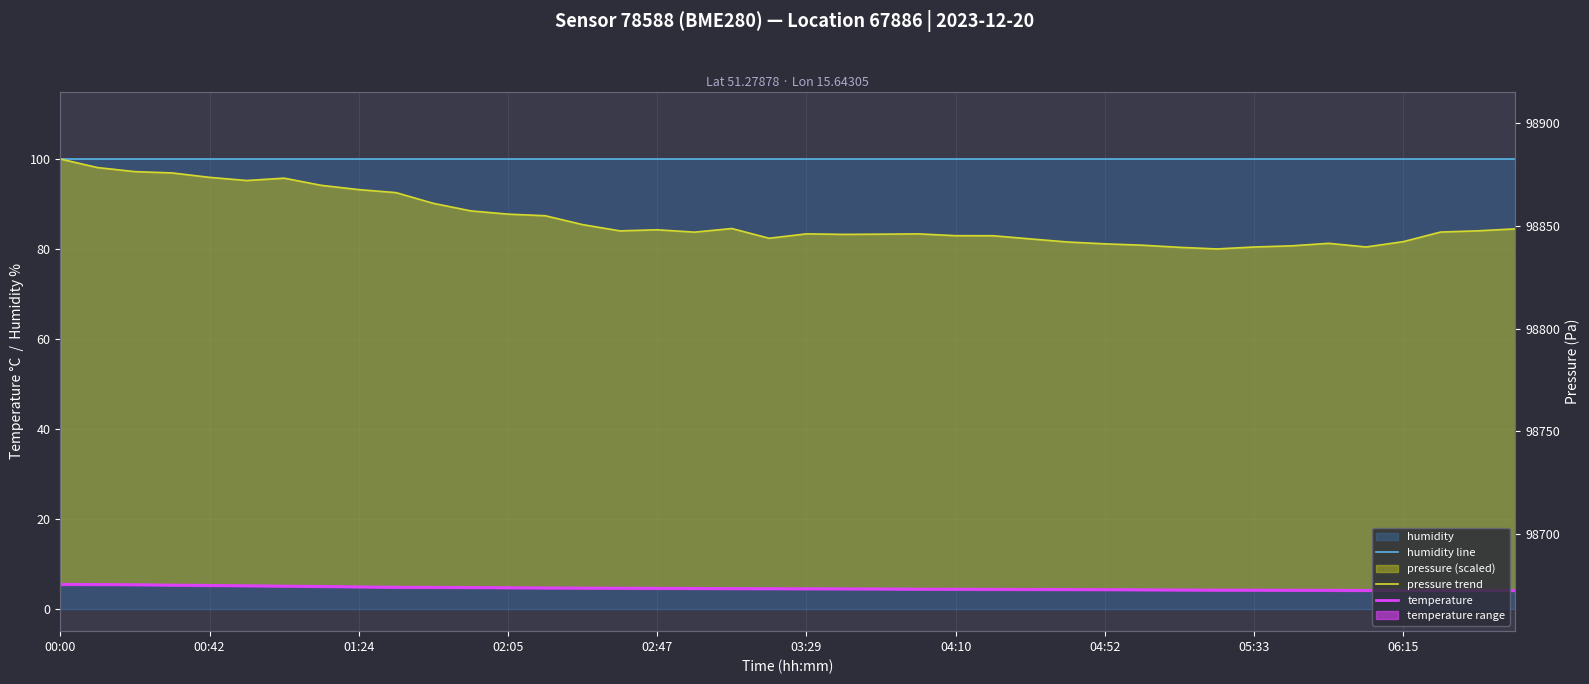

At which label does temperature reach its peak?

00:00